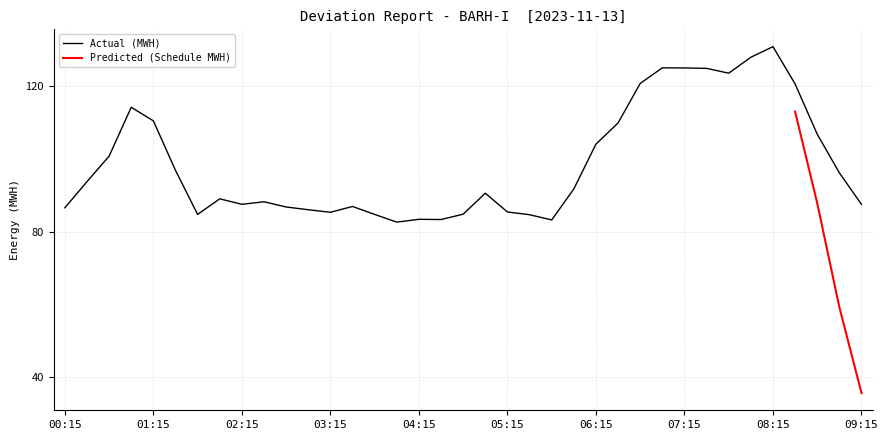

What is the smallest value displayed?

82.6